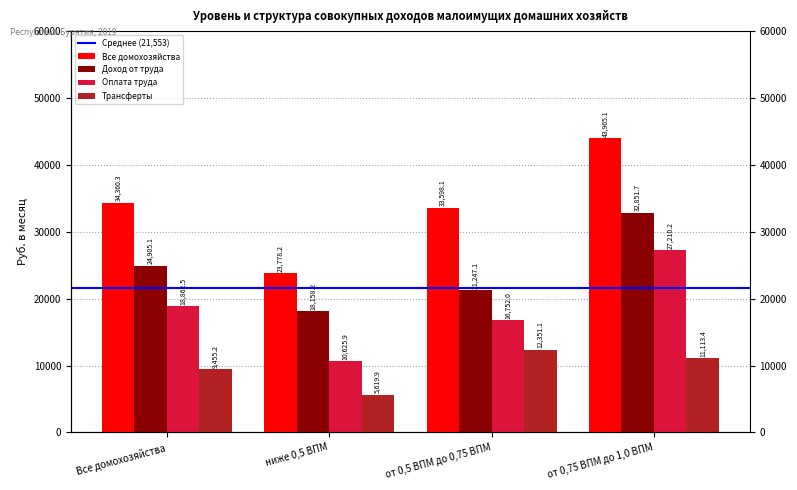

Which series has the widest spread of values?

Все домохозяйства